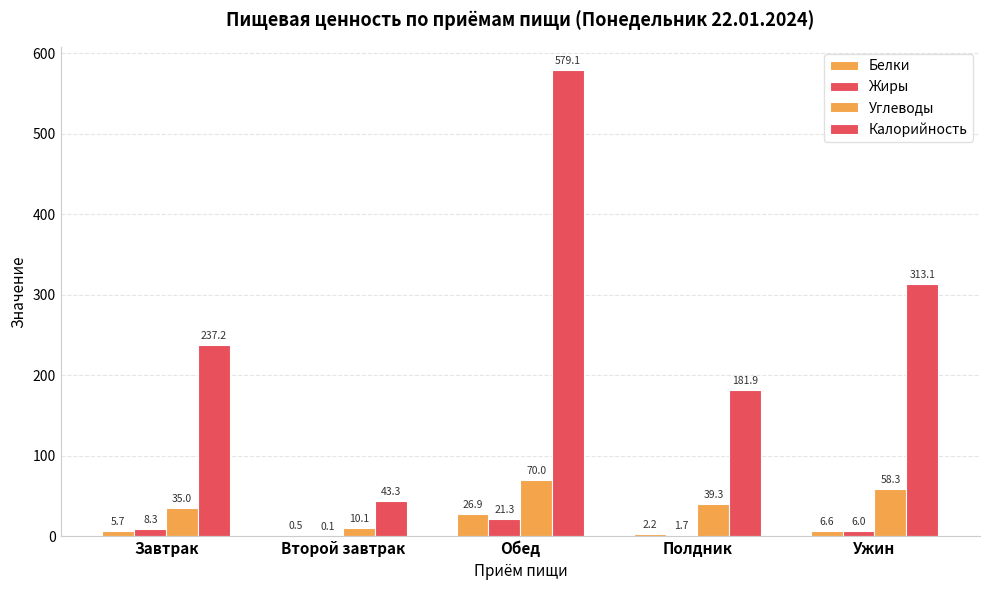

Are the bars grouped side by side (vs. stacked)?

Yes